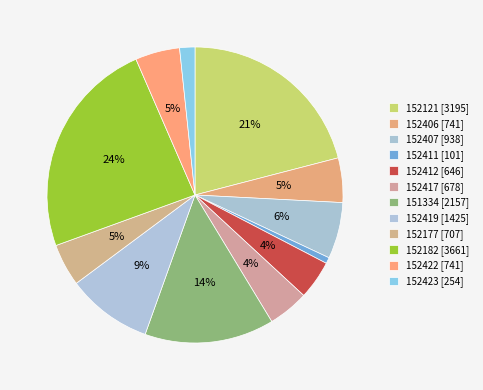

Count the number of slices in the pie.

12